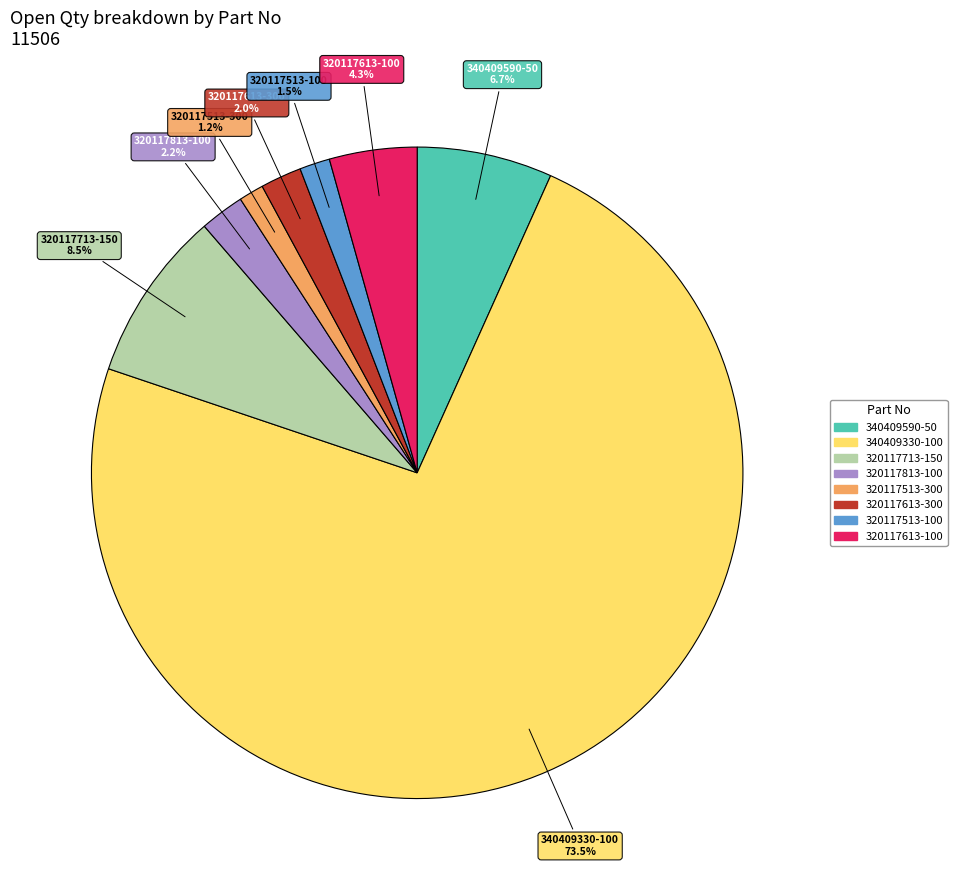

To the nearest percent, what portion does 320117613-100 represent?

4%